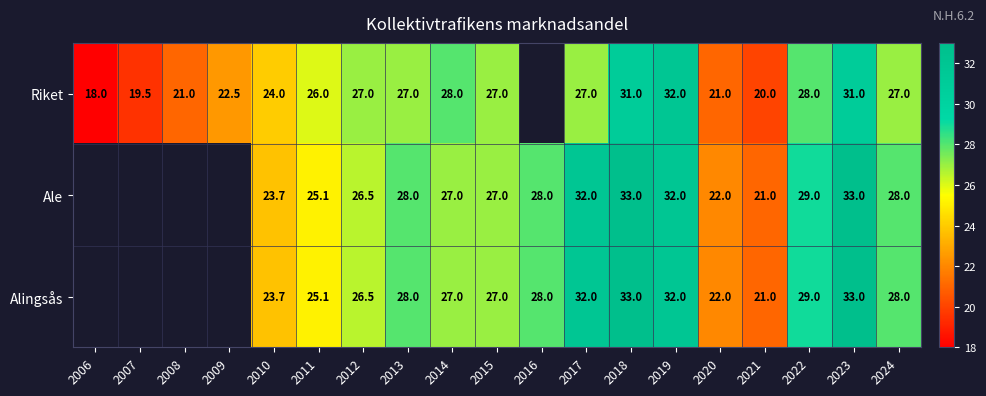

Which series changed the most between 2014 and 2021?

Riket